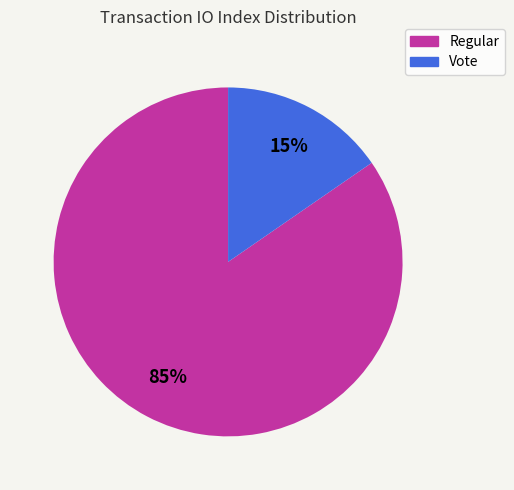

Combined, do Regular and Vote account for over 50%?

Yes